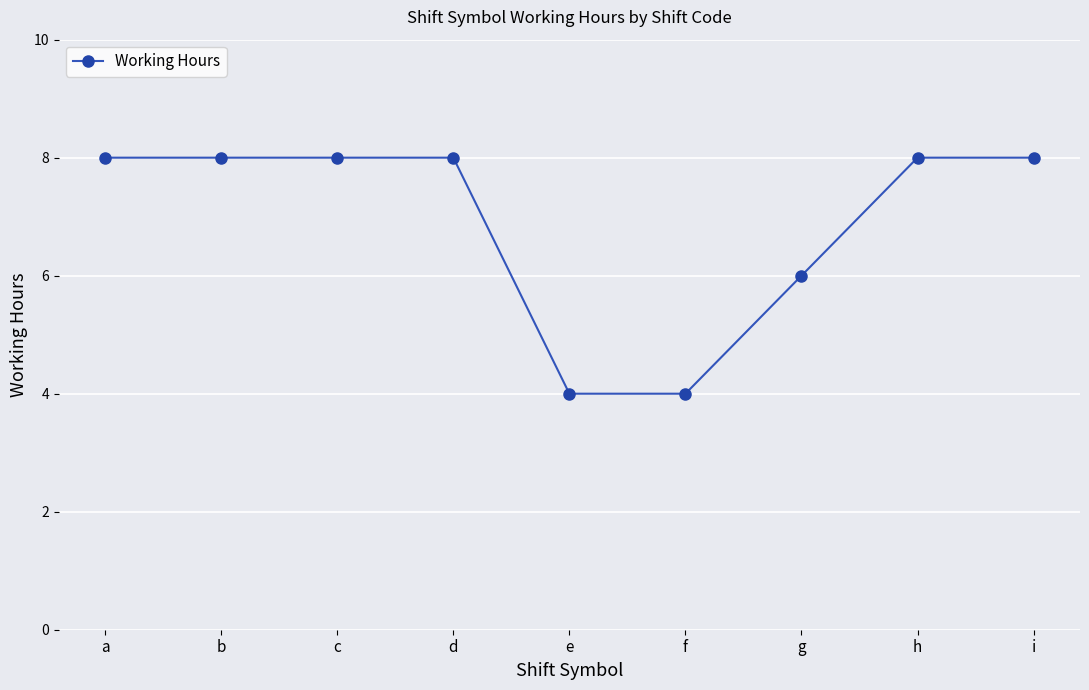

The chart shows a value of 2.2 at e. True or false?

False